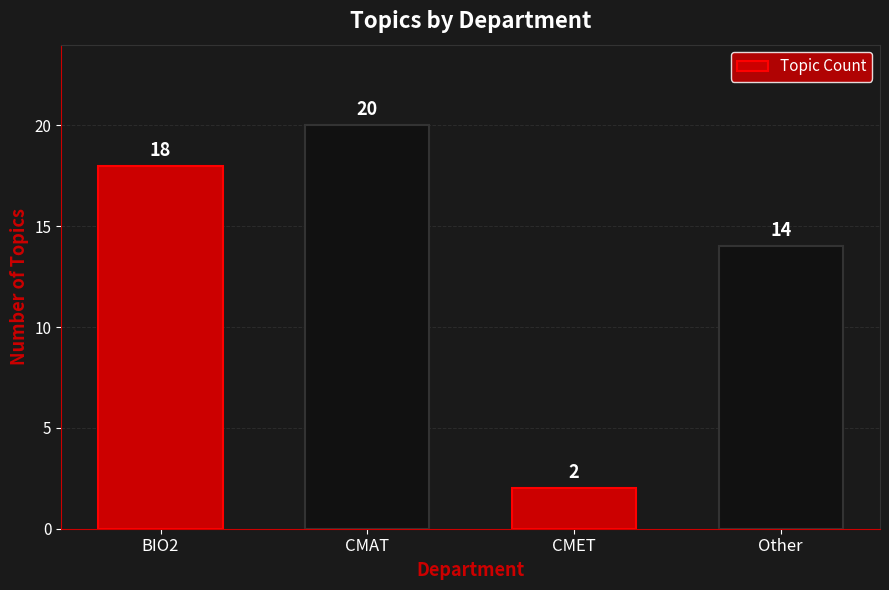

What is the approximate value at BIO2, to the nearest 5?

20